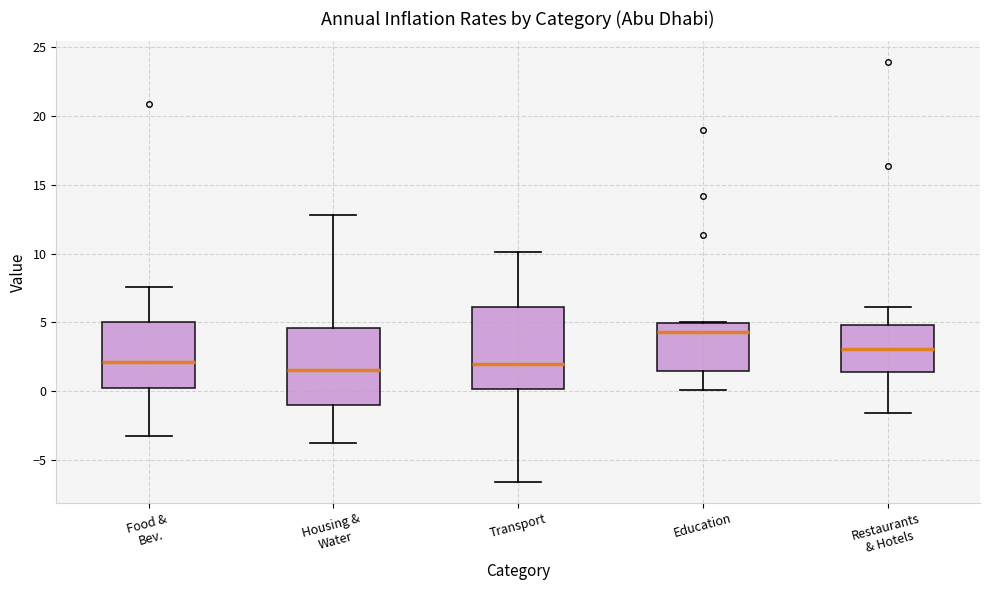

Reading left to right, transcribe this box plot: for each box, give where its median line is, the range the box spans, and where its two whiskers end, as read against the y-axis. The values are not printed on the chart, so give them approximately, as read against the axis.

Food & Bev.: median 2.0, box 0.5 to 5.0, whiskers -3.0 to 7.5
Housing & Water: median 1.5, box -1.0 to 4.5, whiskers -3.5 to 13.0
Transport: median 2.0, box 0.0 to 6.0, whiskers -6.5 to 10.0
Education: median 4.5, box 1.5 to 5.0, whiskers 0.0 to 5.0
Restaurants & Hotels: median 3.0, box 1.5 to 5.0, whiskers -1.5 to 6.0